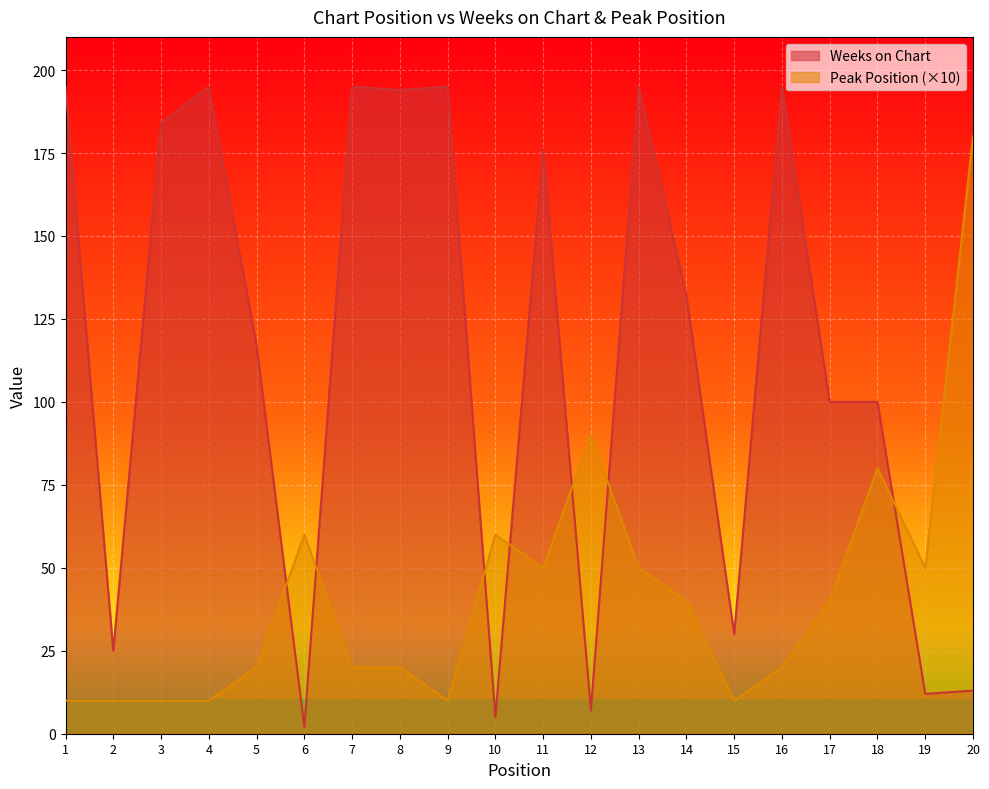

What is the approximate value of Weeks on Chart at 7?

195